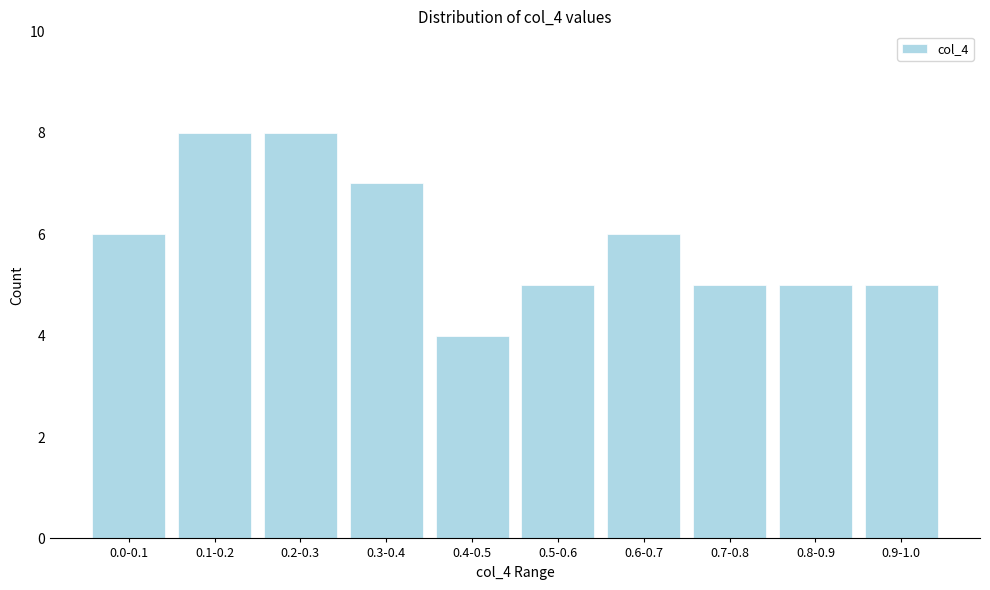

Reading left to right, transcribe all the data shown in this chart.

6	8	8	7	4	5	6	5	5	5